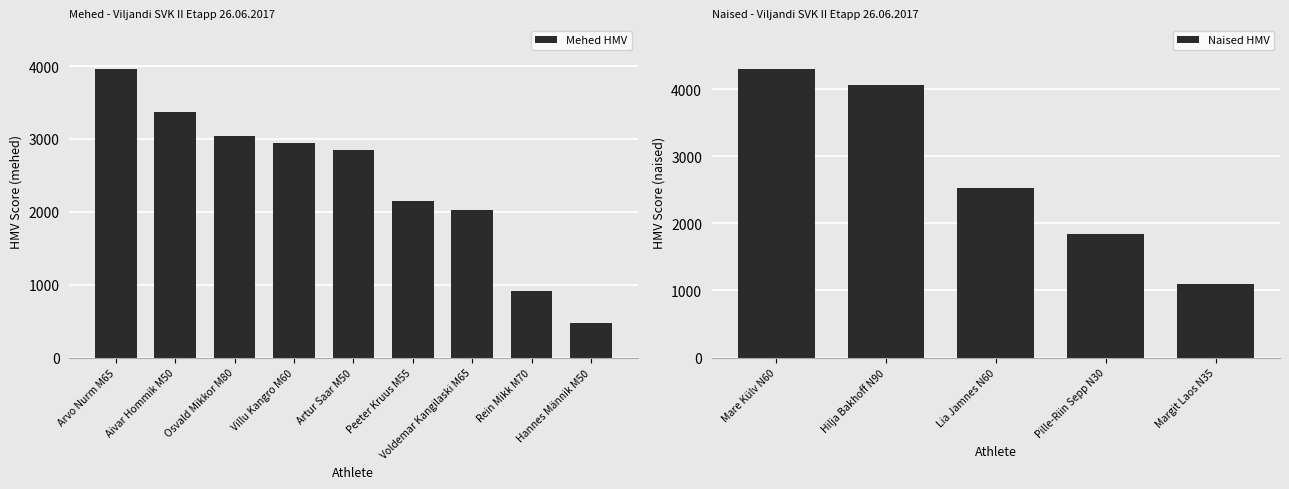

What is the average value?

2414